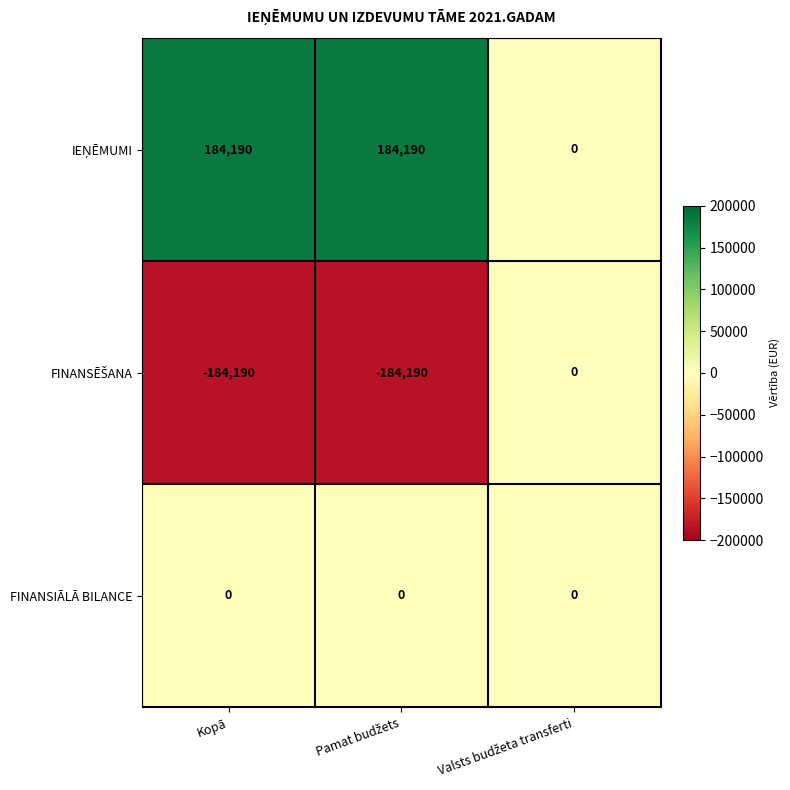

Count the number of data series in this chart.

3